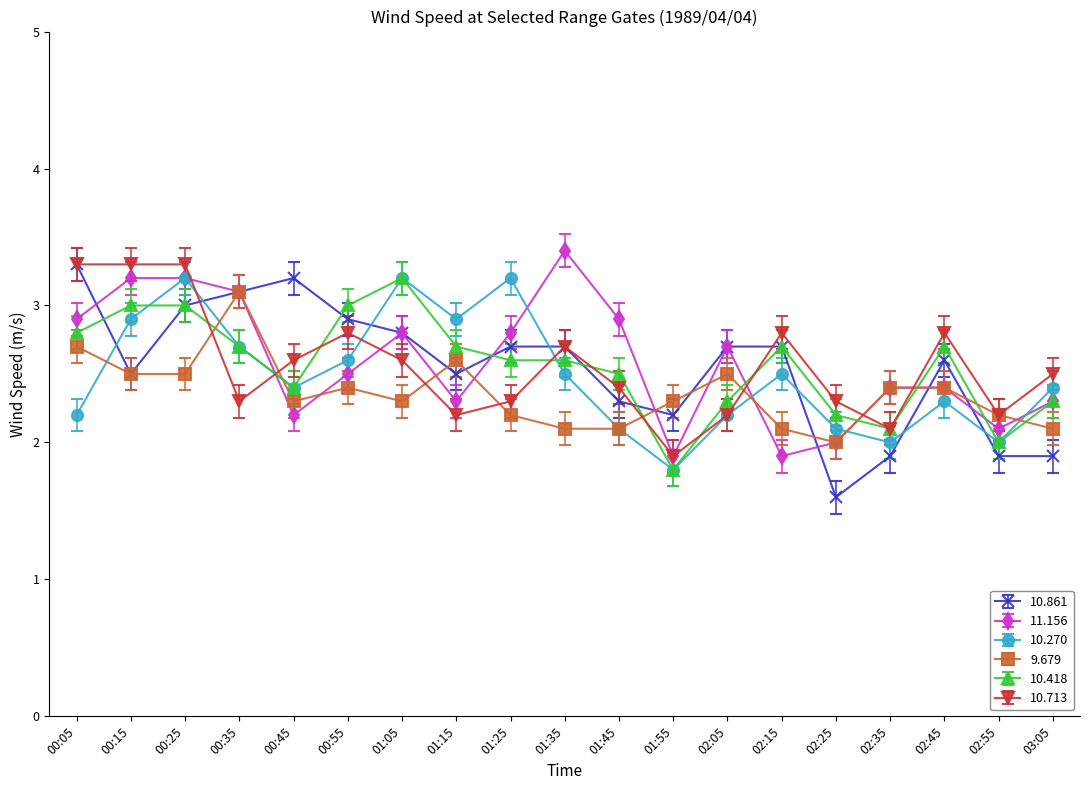

How many values in the 10.861 series exceed 2?

15